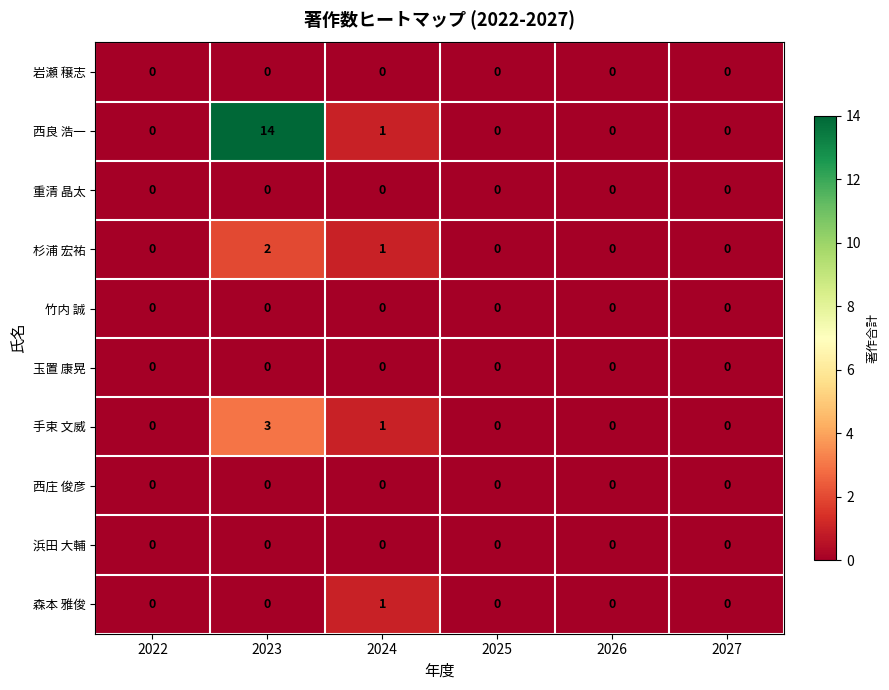

True or false: 浜田 大輔 has a value of 0 at 2025.

True